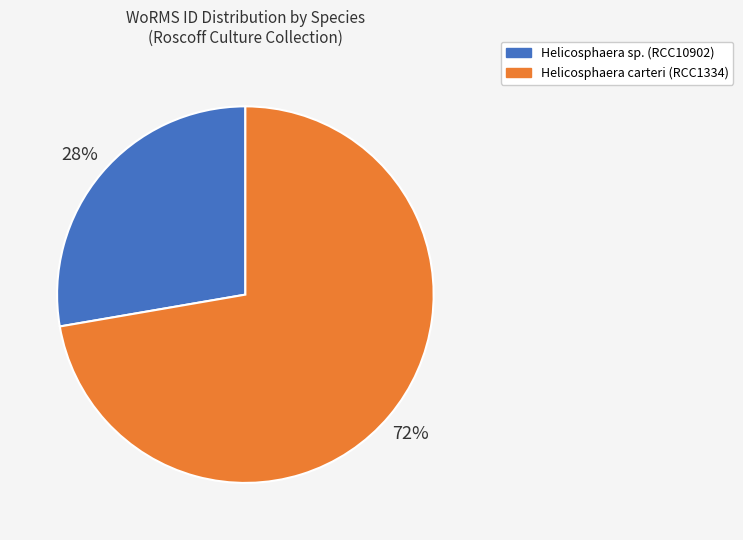

How many segments does this pie chart have?

2